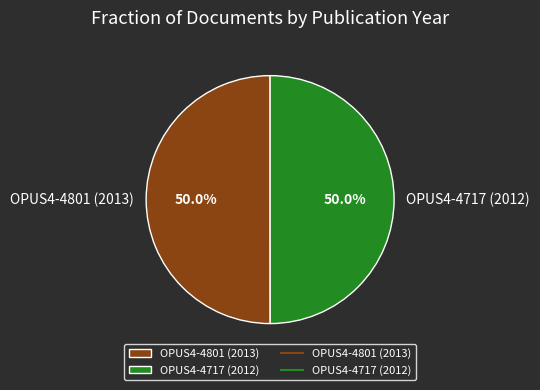

Count the number of slices in the pie.

2